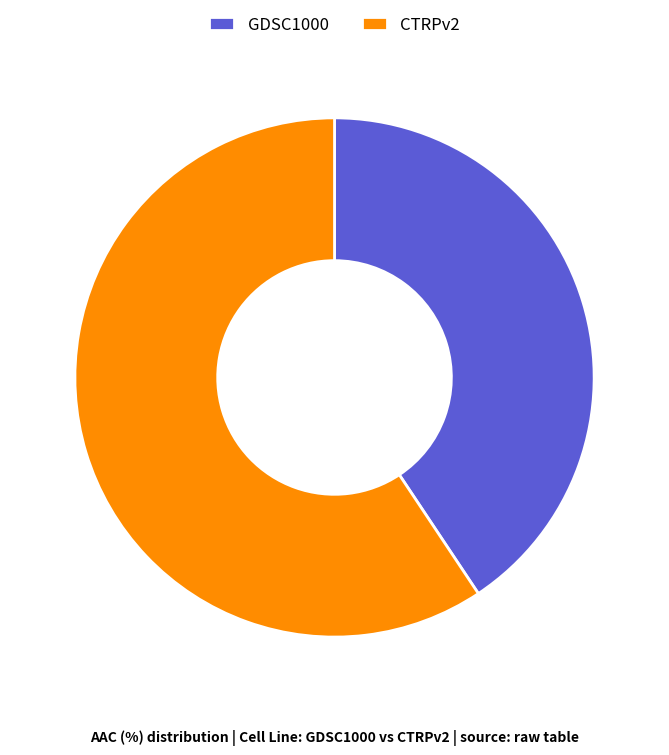

Is there any slice that represents more than half of the pie?

Yes